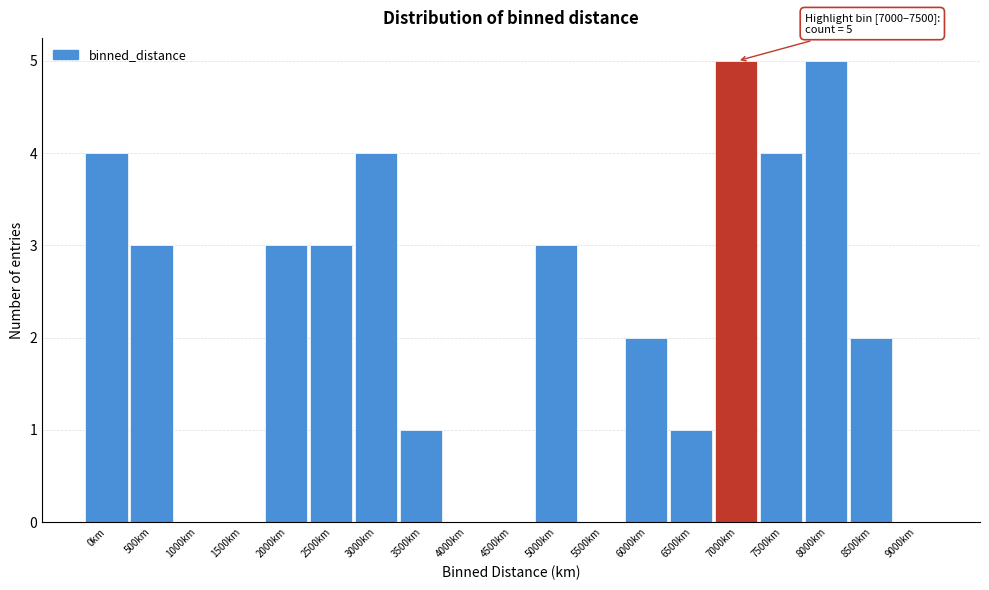

Reading right to left, transcribe all the data shown in this chart.

9000km=0	8500km=2	8000km=5	7500km=4	7000km=5	6500km=1	6000km=2	5500km=0	5000km=3	4500km=0	4000km=0	3500km=1	3000km=4	2500km=3	2000km=3	1500km=0	1000km=0	500km=3	0km=4